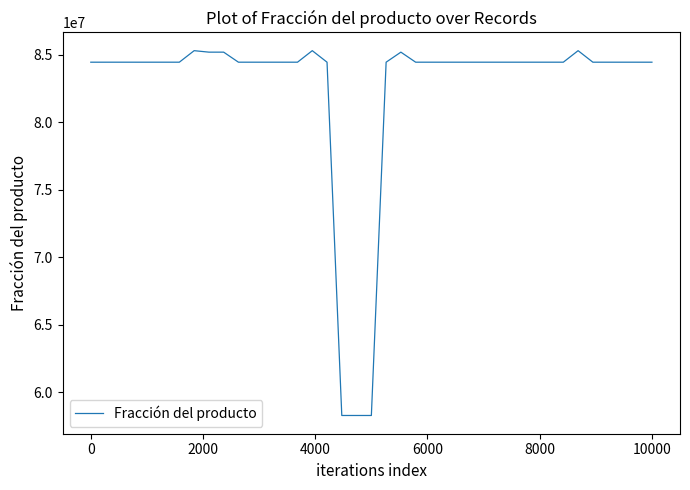

What is the smallest value displayed?

58285199